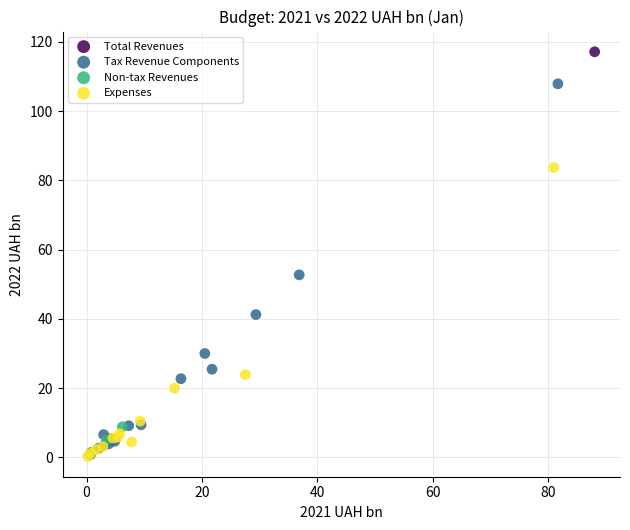

What are all the series names shown in the legend?

Total Revenues, Tax Revenue Components, Non-tax Revenues, Expenses